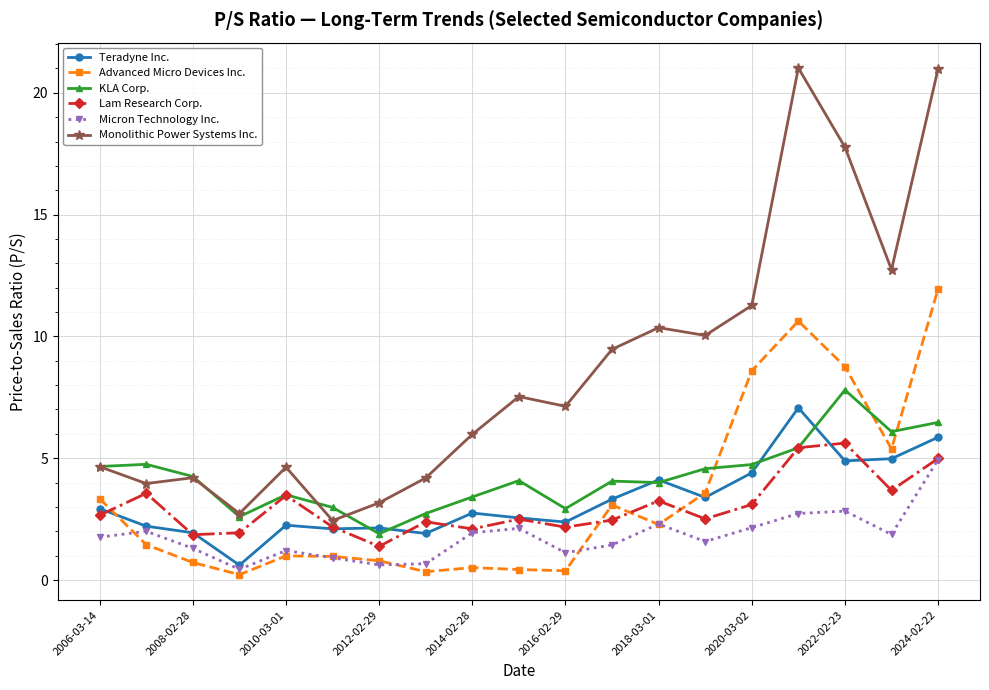

Which series has the largest range (max minus min)?

Monolithic Power Systems Inc.